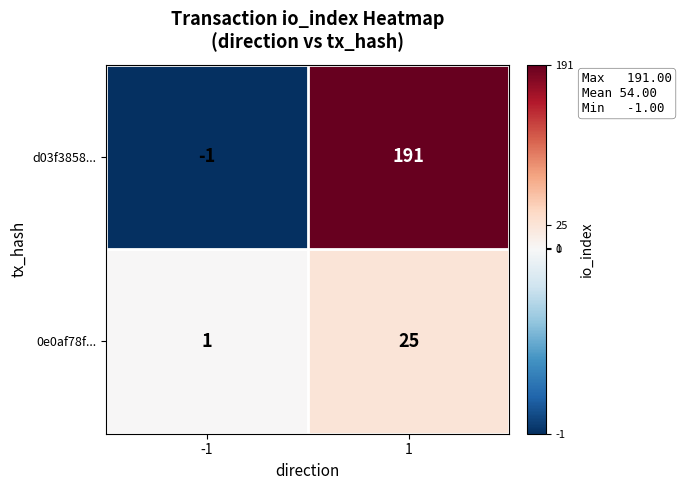

Which series has the largest total across all categories?

d03f3858...